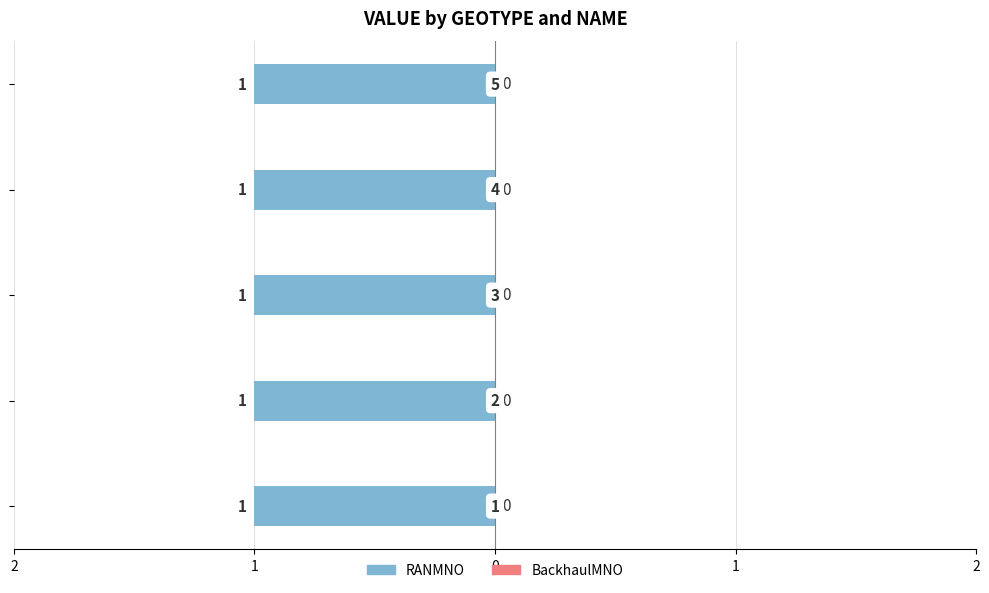

The value of RANMNO at 2 is 1. True or false?

True